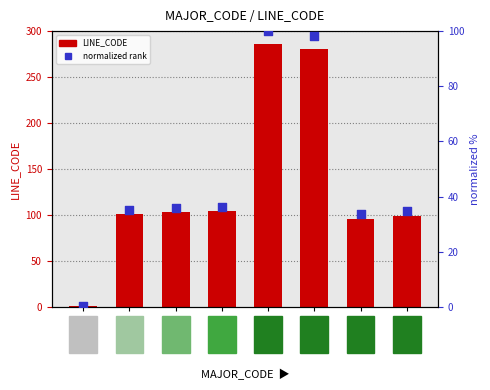

What are all the series names shown in the legend?

LINE_CODE, normalized rank